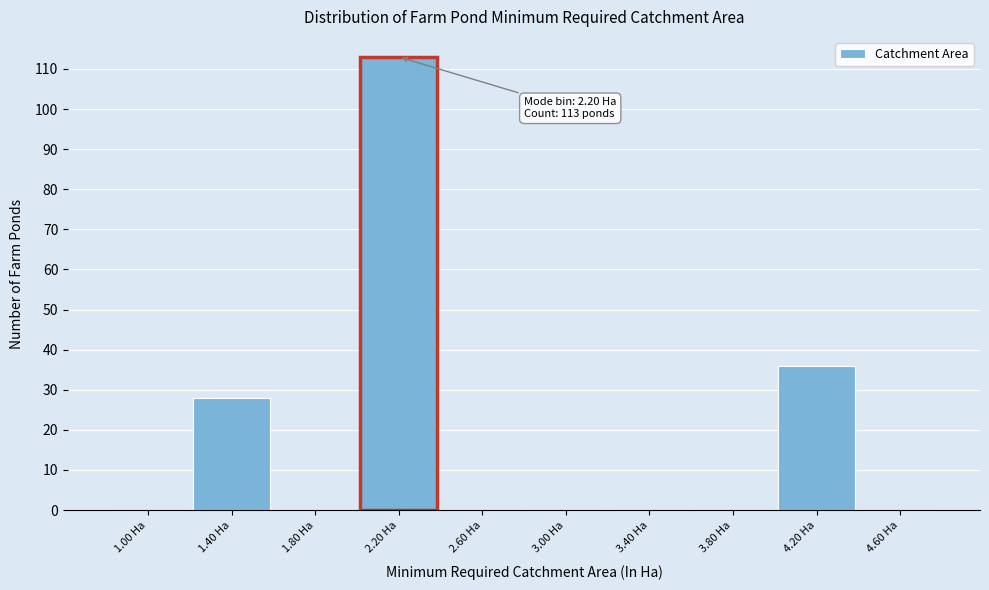

Over which range of the x-axis is the bar tallest?

2.0 to 2.4